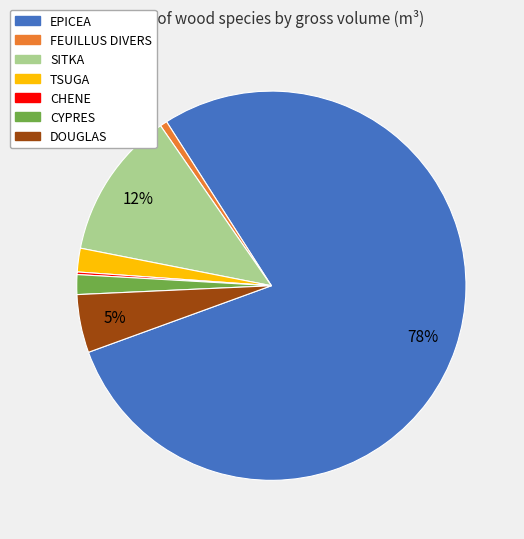

Which category accounts for the majority?

EPICEA